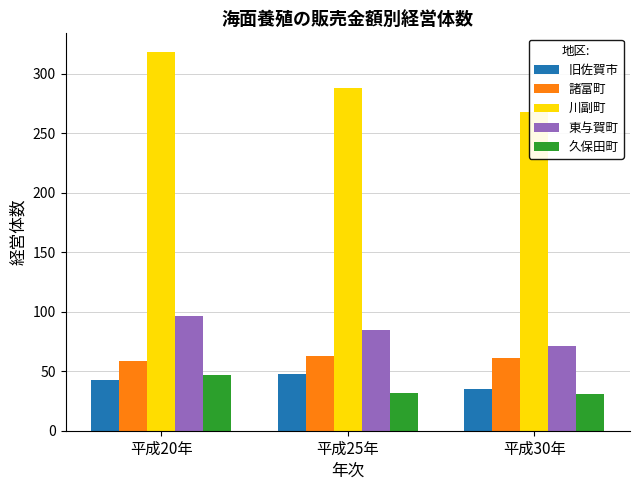

Reading right to left, list all the values displayed in this chart.

旧佐賀市: 平成30年=35	平成25年=48	平成20年=43
諸富町: 平成30年=61	平成25年=63	平成20年=59
川副町: 平成30年=268	平成25年=288	平成20年=318
東与賀町: 平成30年=71	平成25年=85	平成20年=96
久保田町: 平成30年=31	平成25年=32	平成20年=47